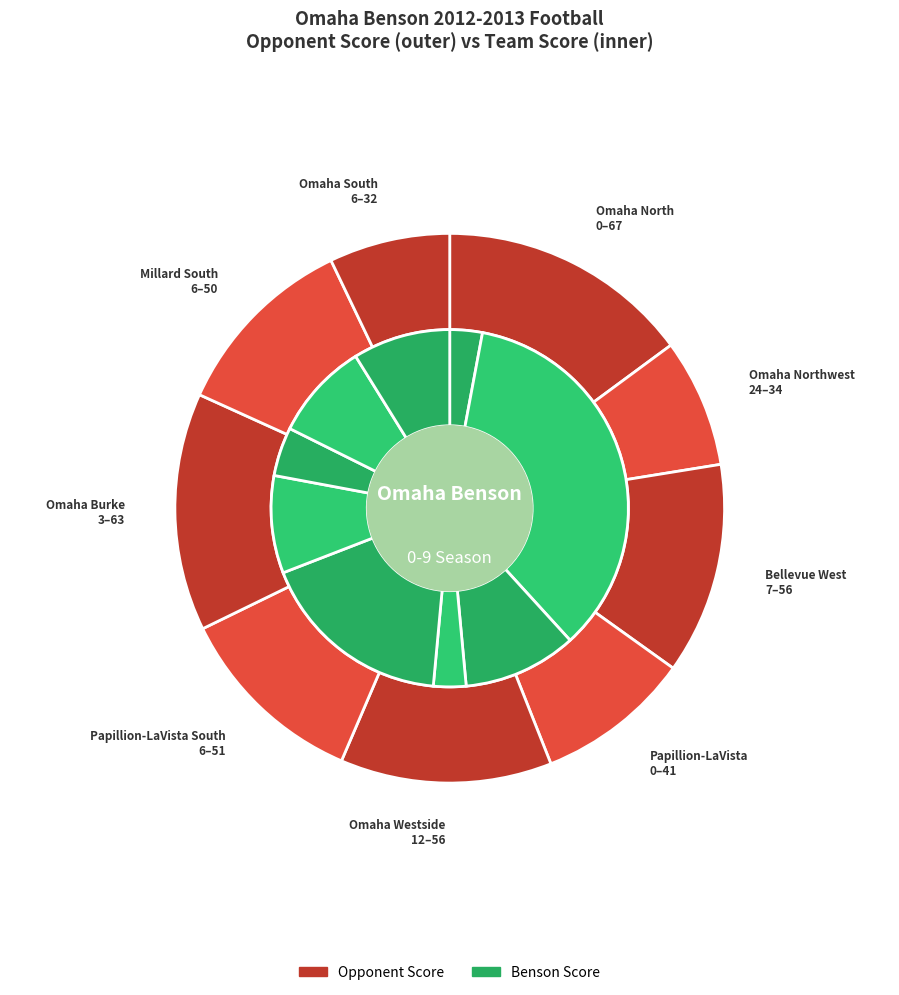

How many slices are in this pie chart?

9